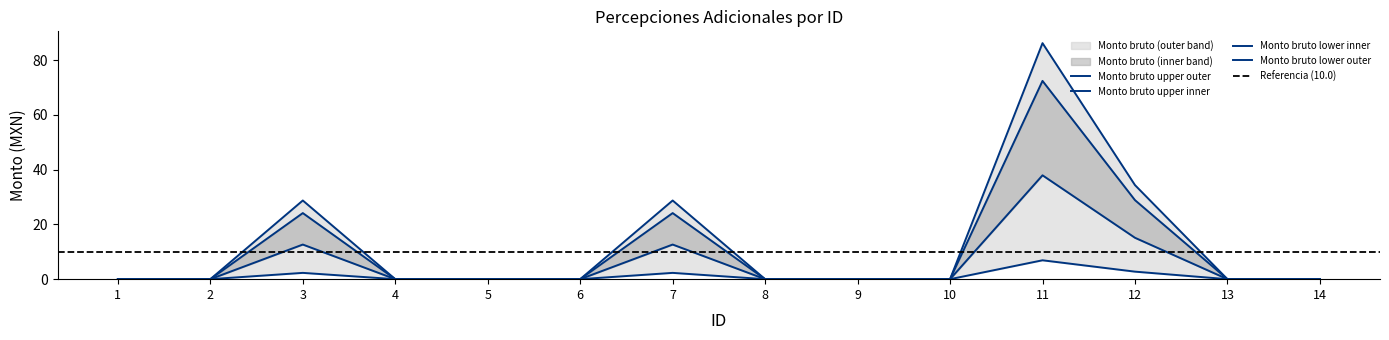

How many data points are above 0?

4